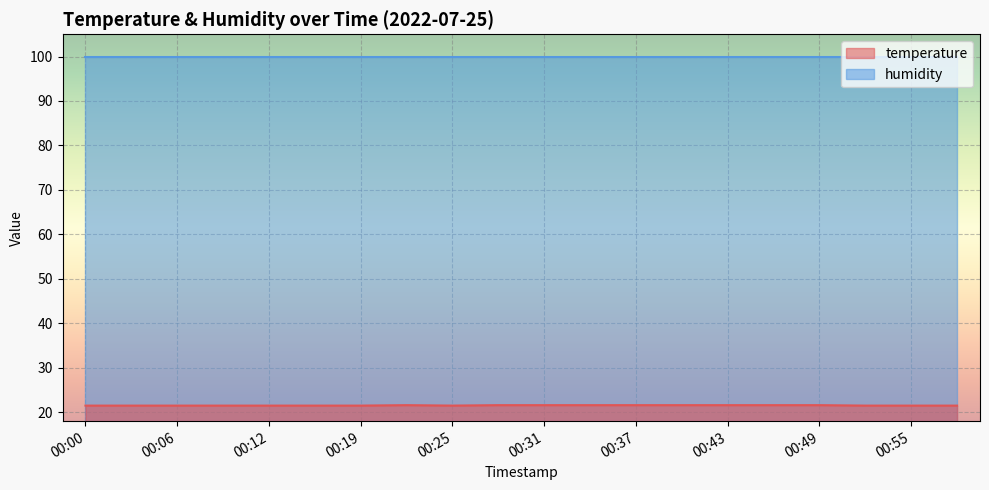

The chart shows a value of 21.5 at 00:25. True or false?

True